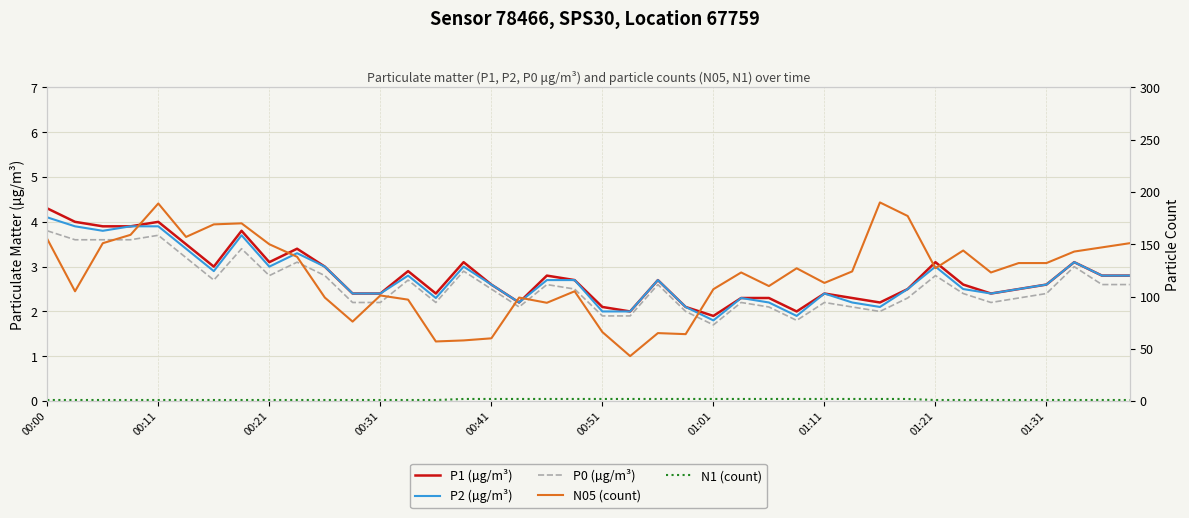

Rank the series at 21 from highest to lowest value.

N05 (count), P1 (µg/m³), P2 (µg/m³), N1 (count), P0 (µg/m³)